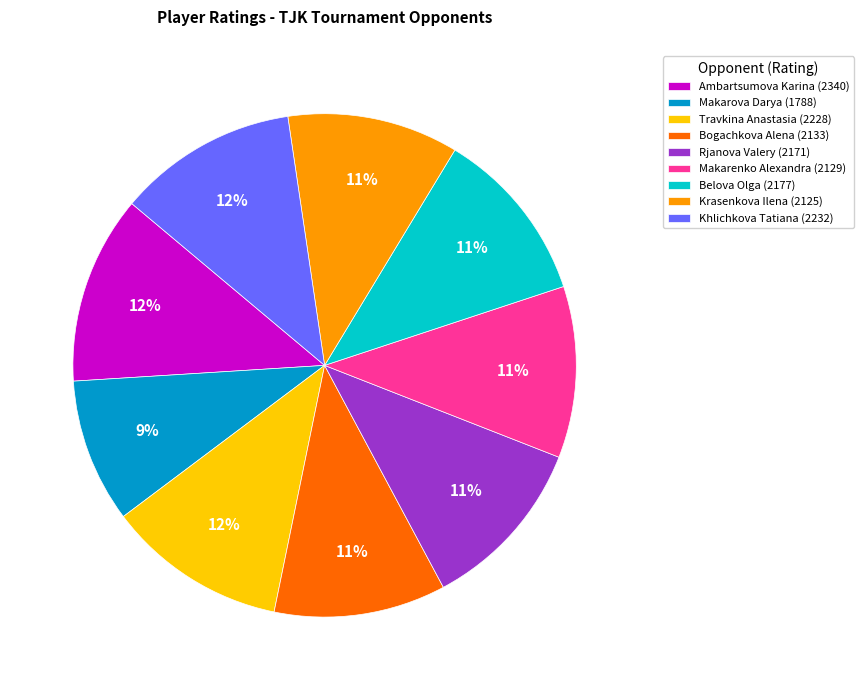

To the nearest percent, what is the difference between the Makarova Darya and Krasenkova Ilena slice percentages?

2%